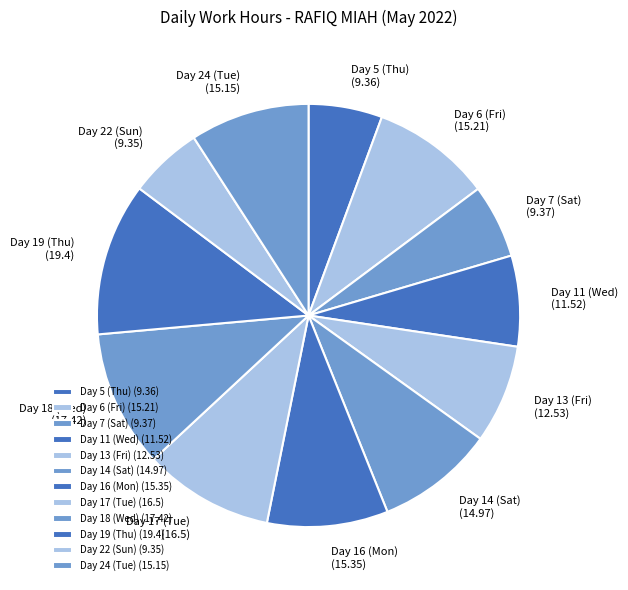

Does any single category account for the majority?

No